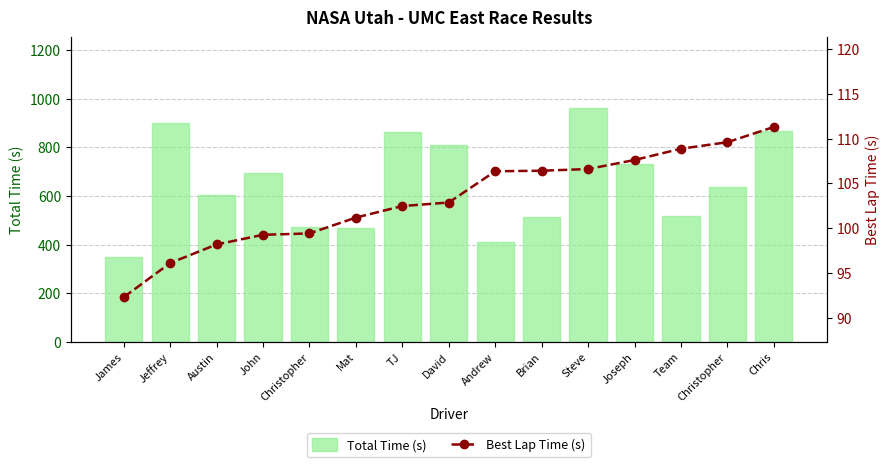

At how many categories does at least one series exceed 618?

8